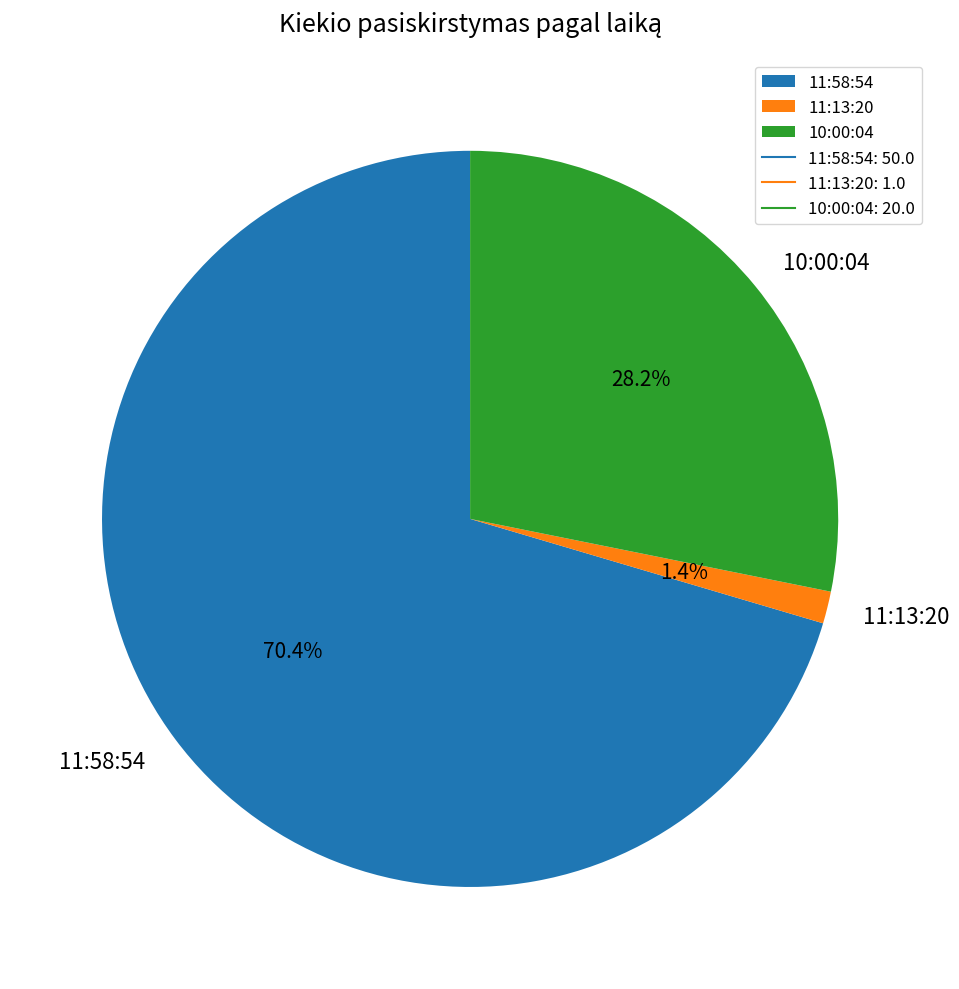

Approximately how many times larger is the value at 10:00:04 compared to 11:58:54?

0.4